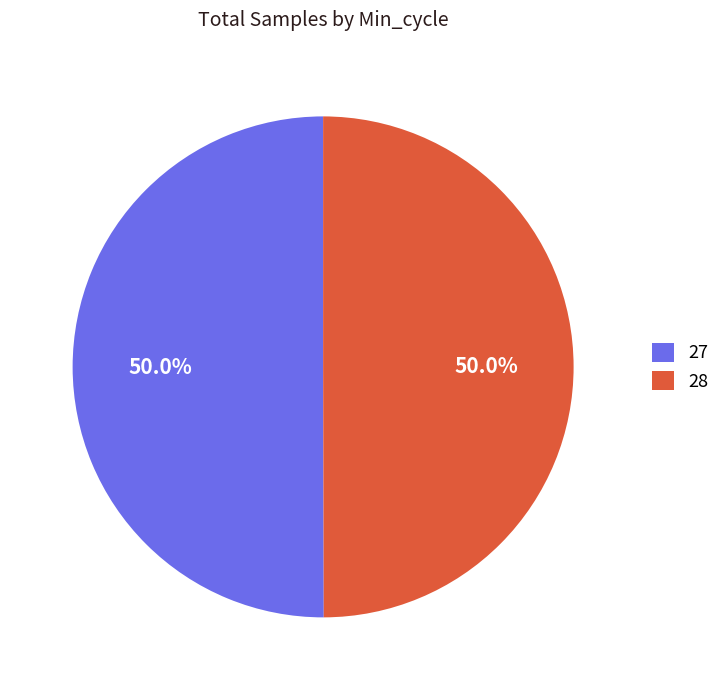

How much of the chart is everything except 28?

50.0%